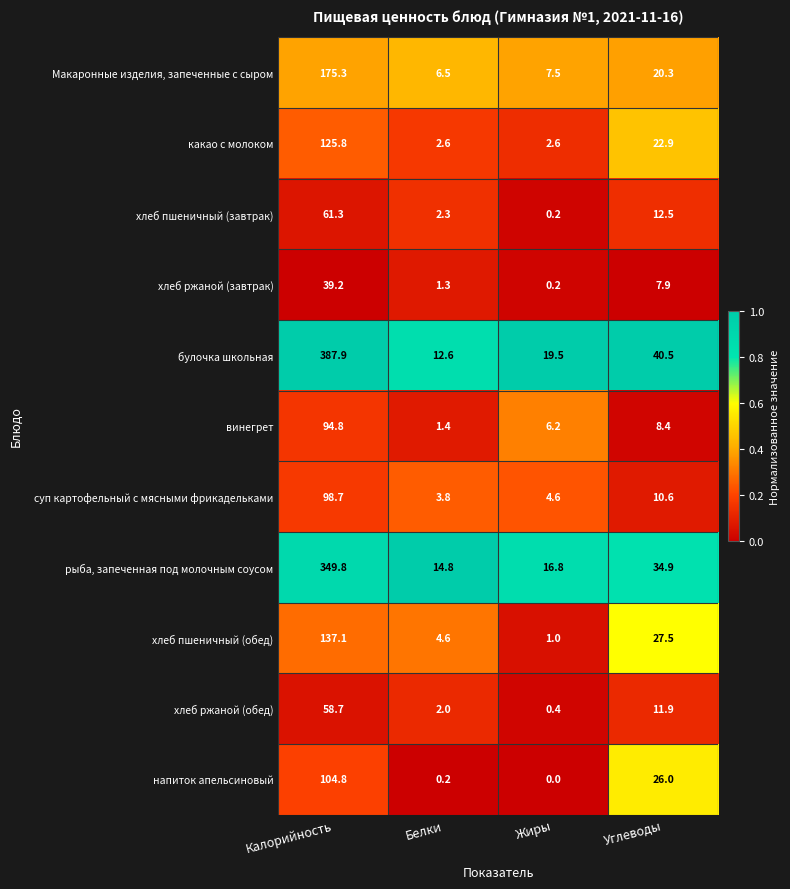

What is the approximate value of хлеб пшеничный (обед) at Жиры?

1.0